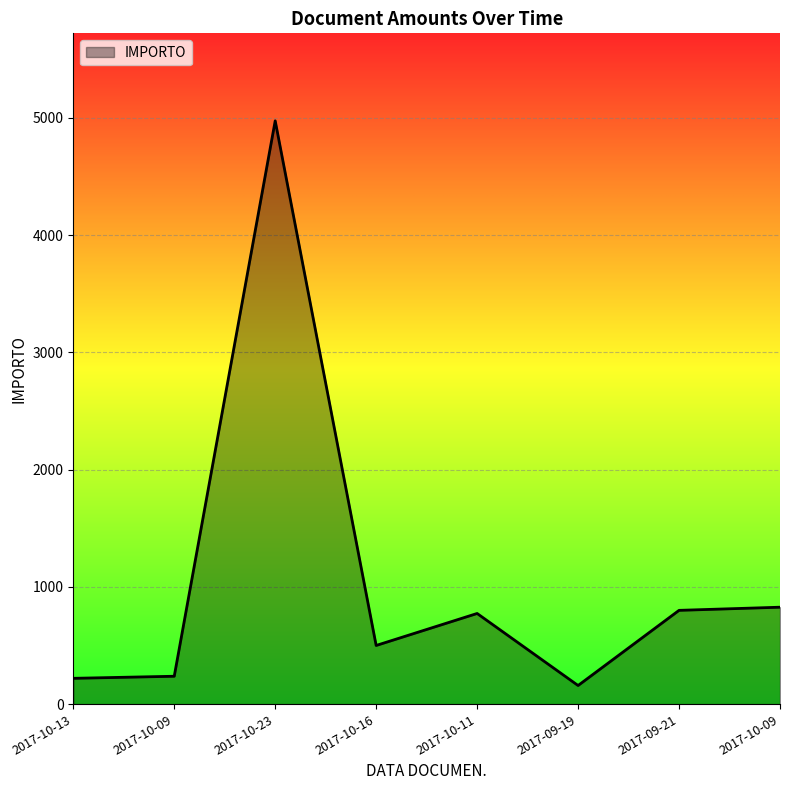

What is the label of the 8th point from the right?

2017-10-13